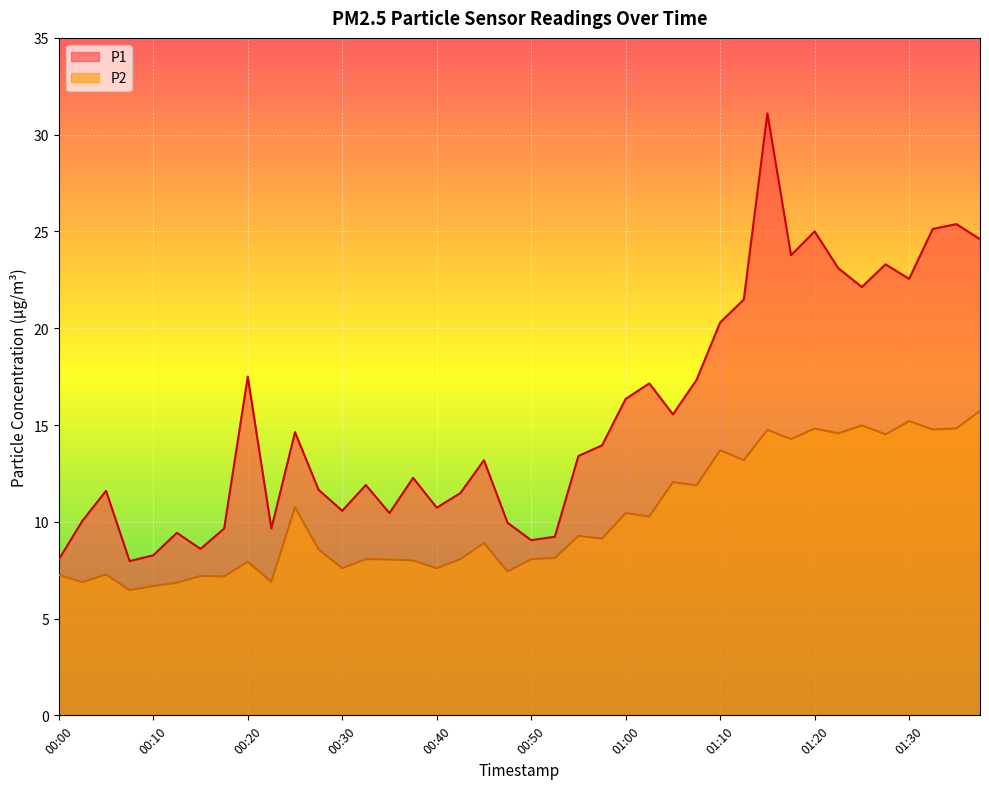

What is the label of the 4th point from the right?

01:30